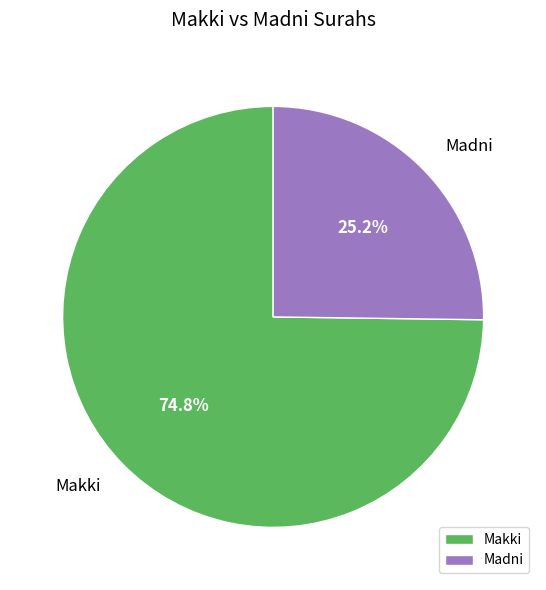

True or false: Makki accounts for 62% of the total.

False